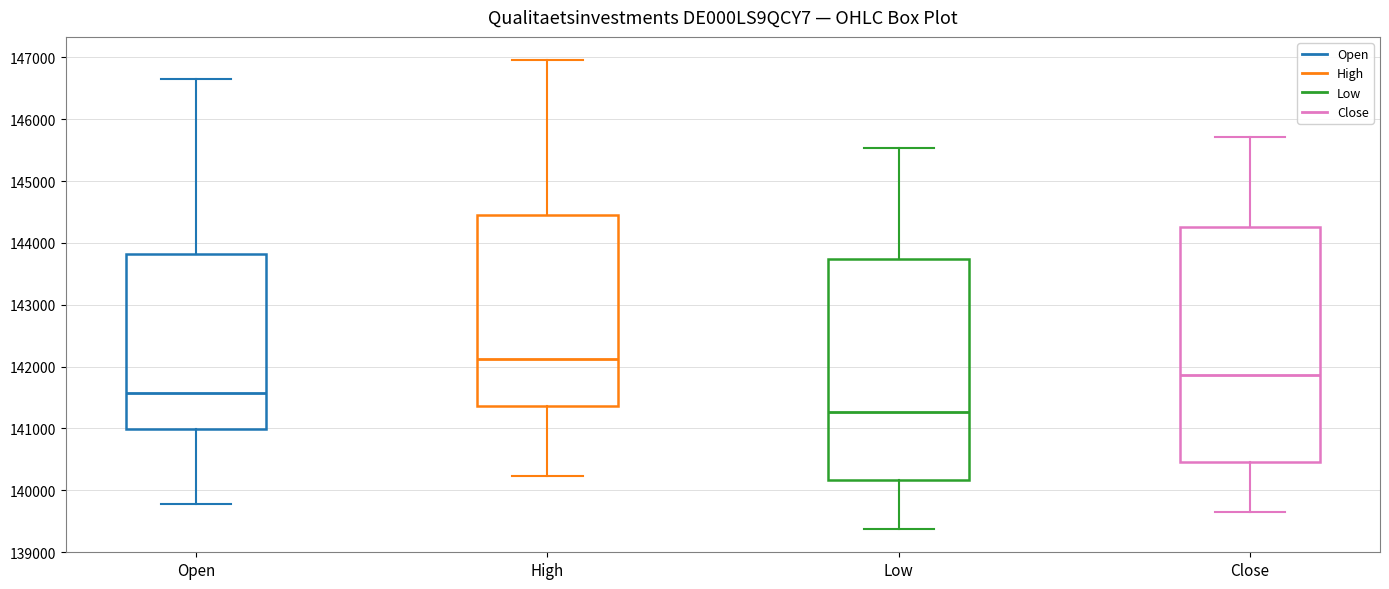

Where is the lower edge of the box for Low on the y-axis? The values are not printed on the chart, so give them approximately, as read against the axis.

140200